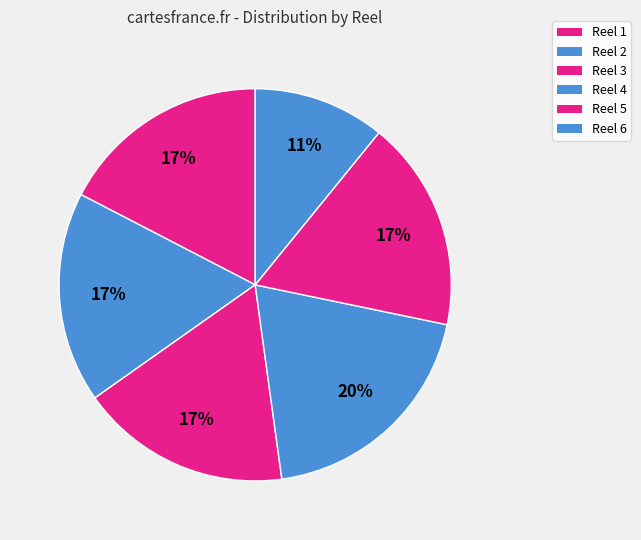

Which slice is the largest?

Reel 4